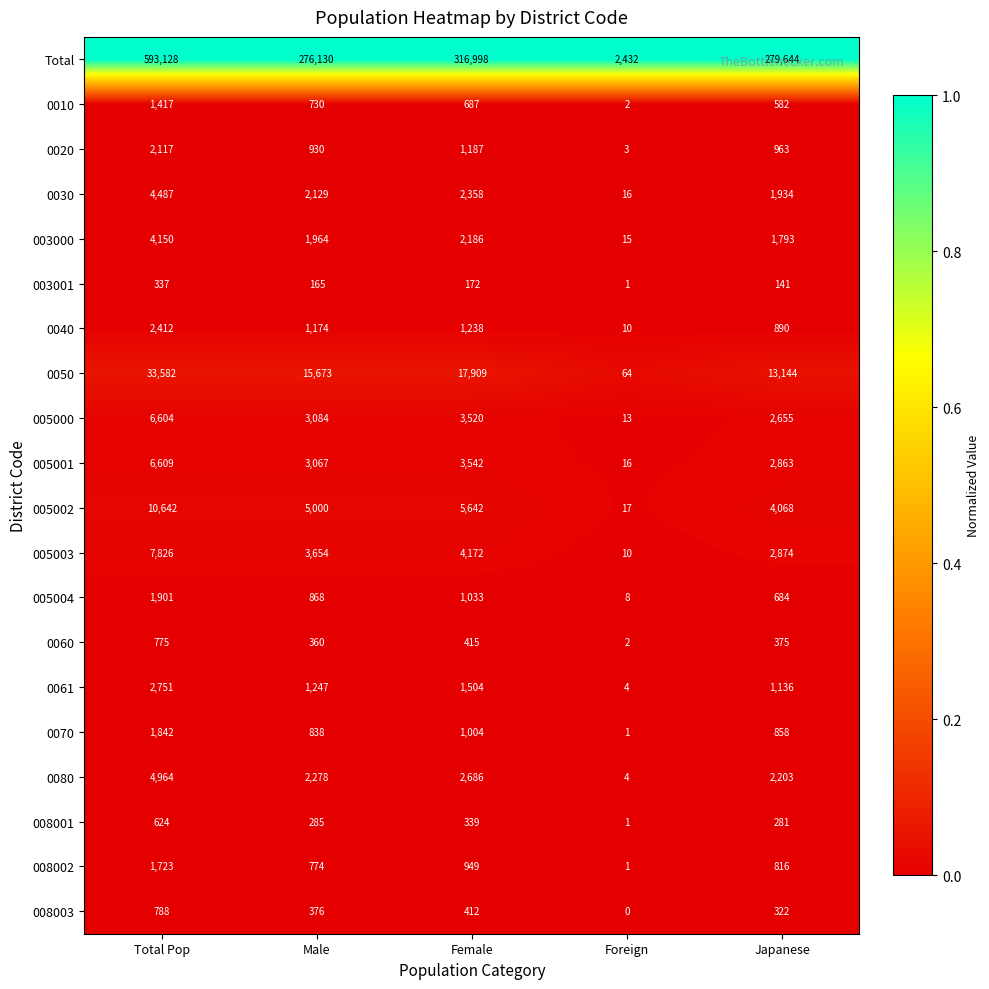

Count the number of categories in the chart.

5